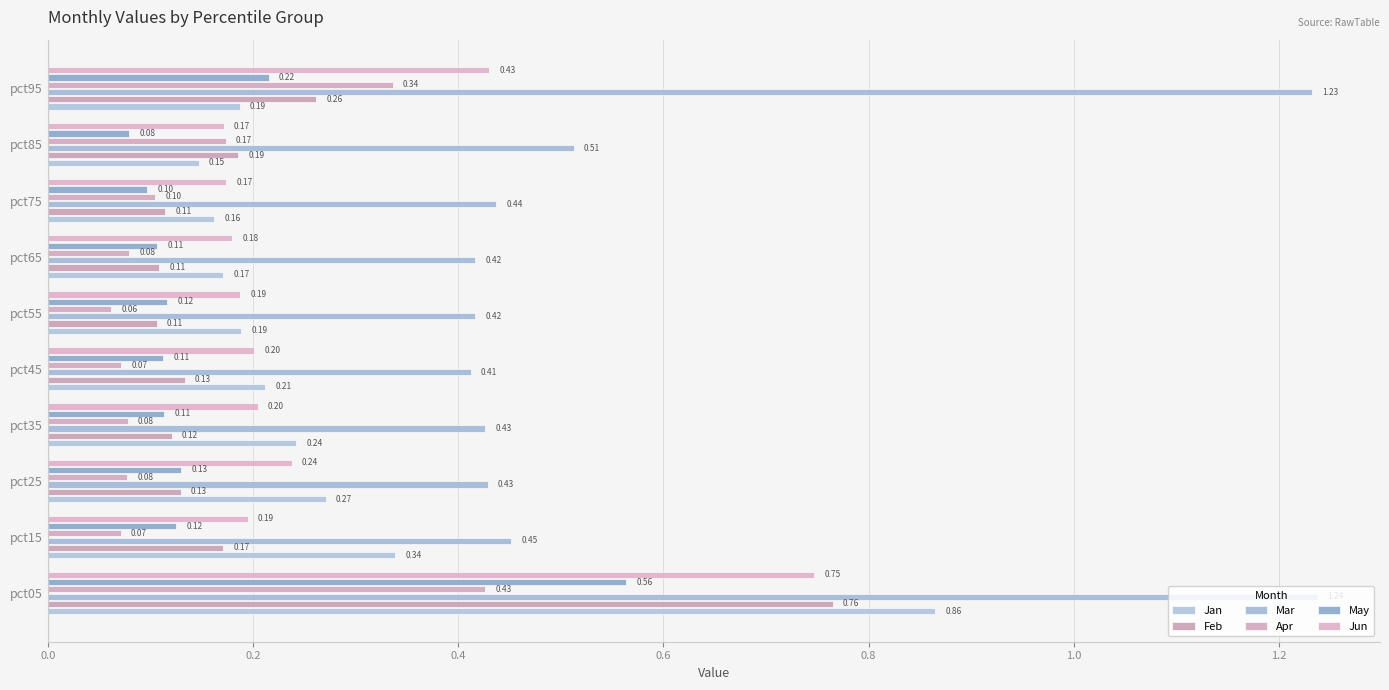

What is the value of the Jun bar at the 5th from the left?

0.2